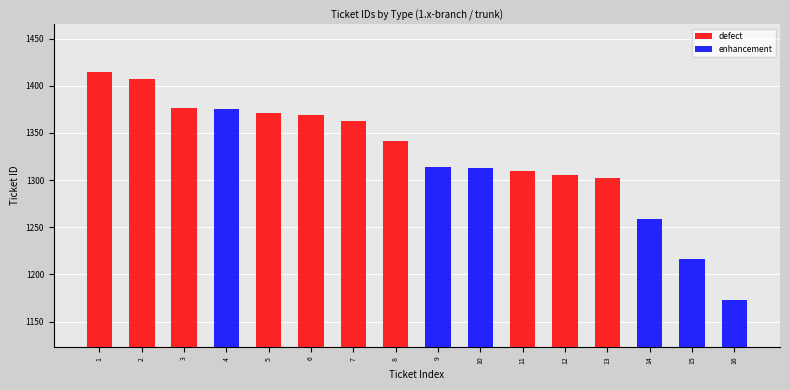

The enhancement series shows -729 at 6. True or false?

False